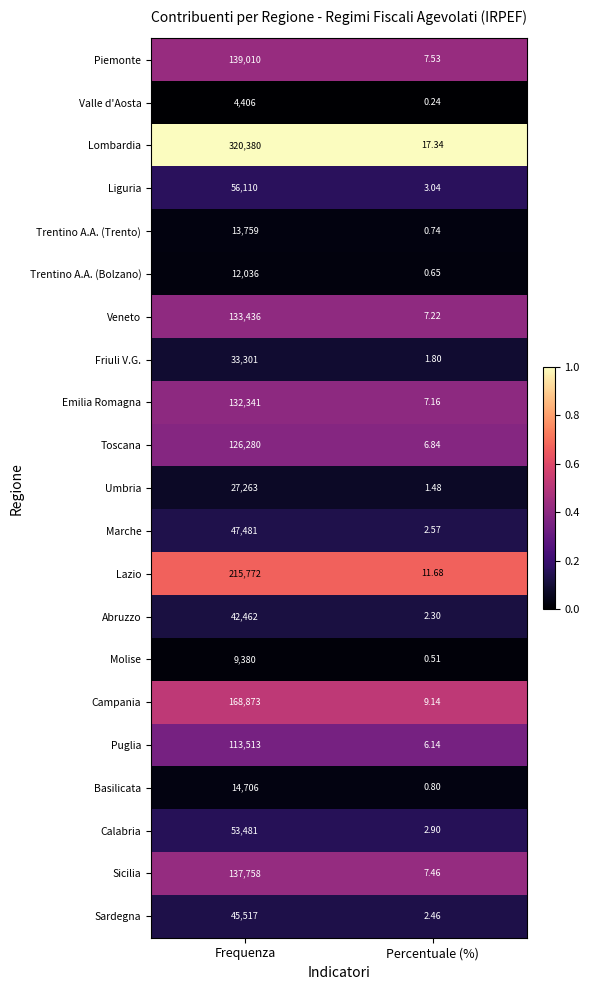

Rank the series at Frequenza from lowest to highest value.

Valle d'Aosta, Molise, Trentino A.A. (Bolzano), Trentino A.A. (Trento), Basilicata, Umbria, Friuli V.G., Abruzzo, Sardegna, Marche, Calabria, Liguria, Puglia, Toscana, Emilia Romagna, Veneto, Sicilia, Piemonte, Campania, Lazio, Lombardia